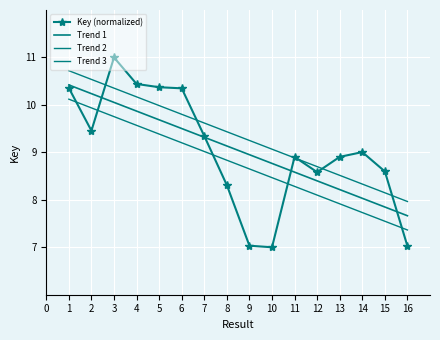

True or false: Trend 2 has a value of 9.8 at 3.

True